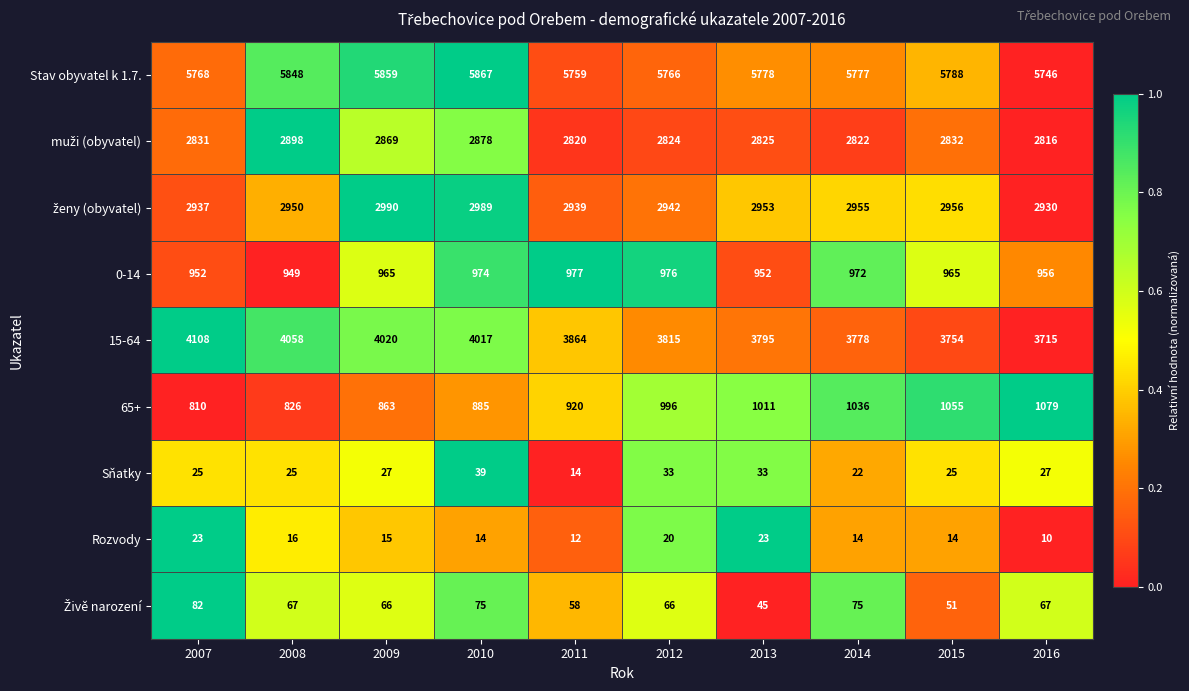

List the labels in order of 15-64 value, largest first.

2007, 2008, 2009, 2010, 2011, 2012, 2013, 2014, 2015, 2016